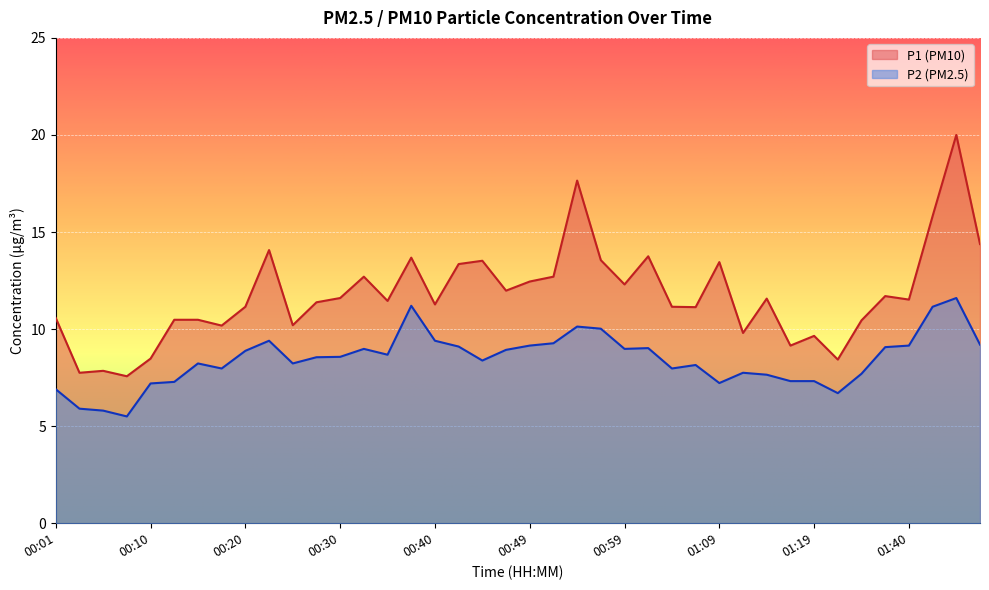

Where is the first local minimum for P1?

00:03